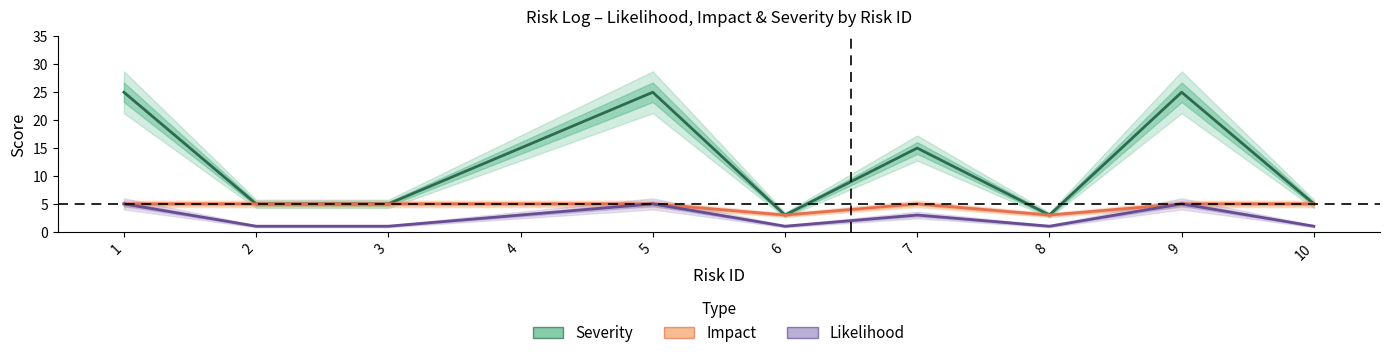

What is the spread (max minus min) of values at 1?

20